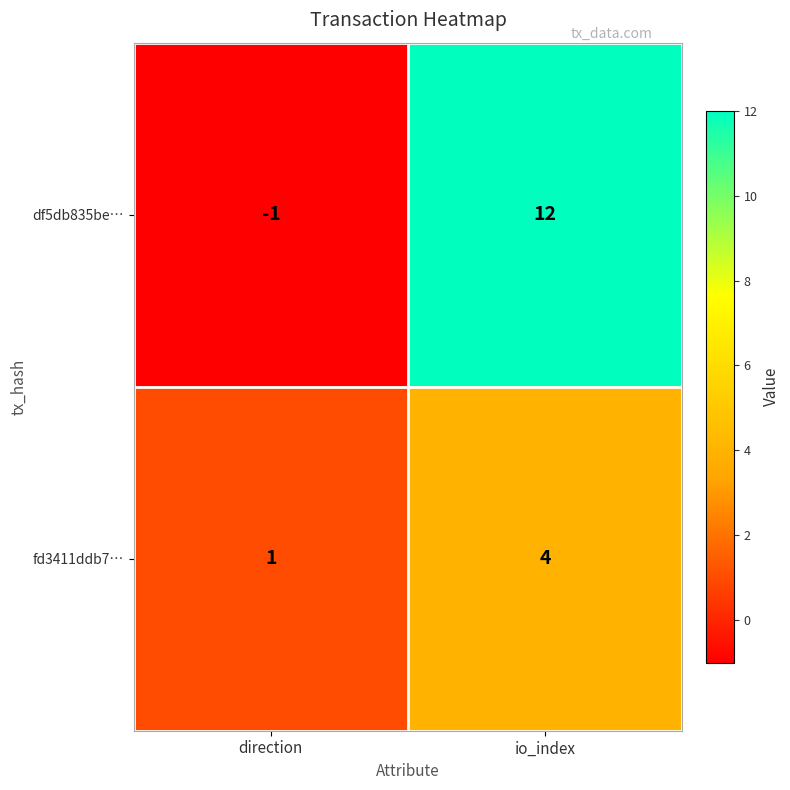

What is the highest value of the df5db835be… series?

12